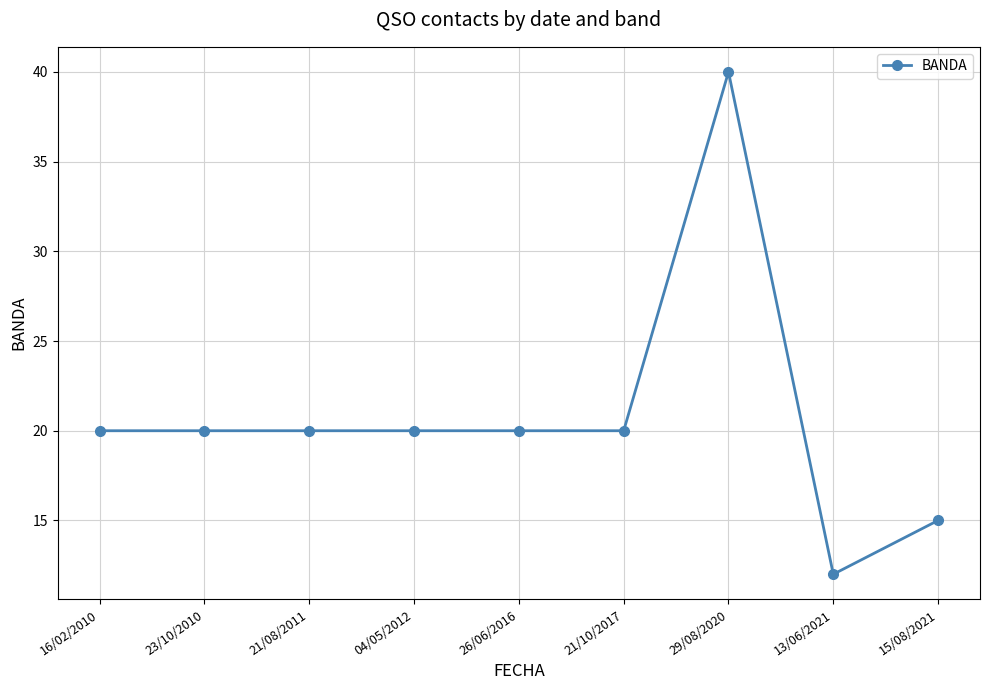

What is the label of the 4th point from the right?

21/10/2017